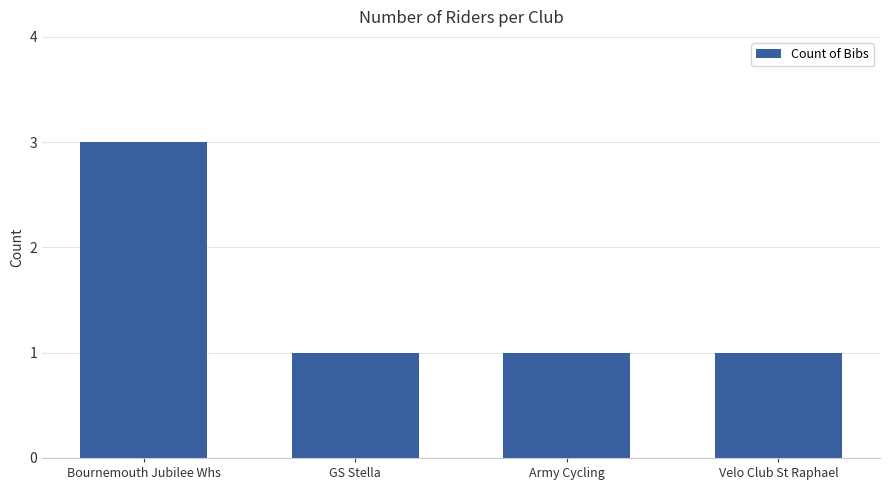

How many categories are shown in the chart?

4